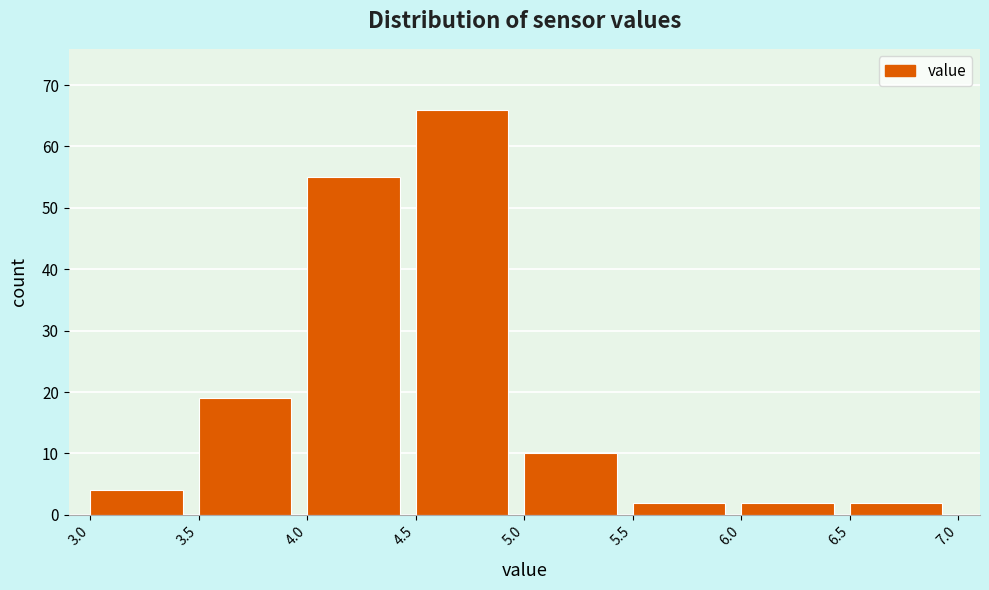

Reading left to right, transcribe this chart: for each bar, give the range it covers on the x-axis and its height. The values are not printed on the chart, so give them approximately, as read against the axis.

3.0 to 3.5: 4
3.5 to 4.0: 19
4.0 to 4.5: 55
4.5 to 5.0: 66
5.0 to 5.5: 10
5.5 to 6.0: 2
6.0 to 6.5: 2
6.5 to 7.0: 2